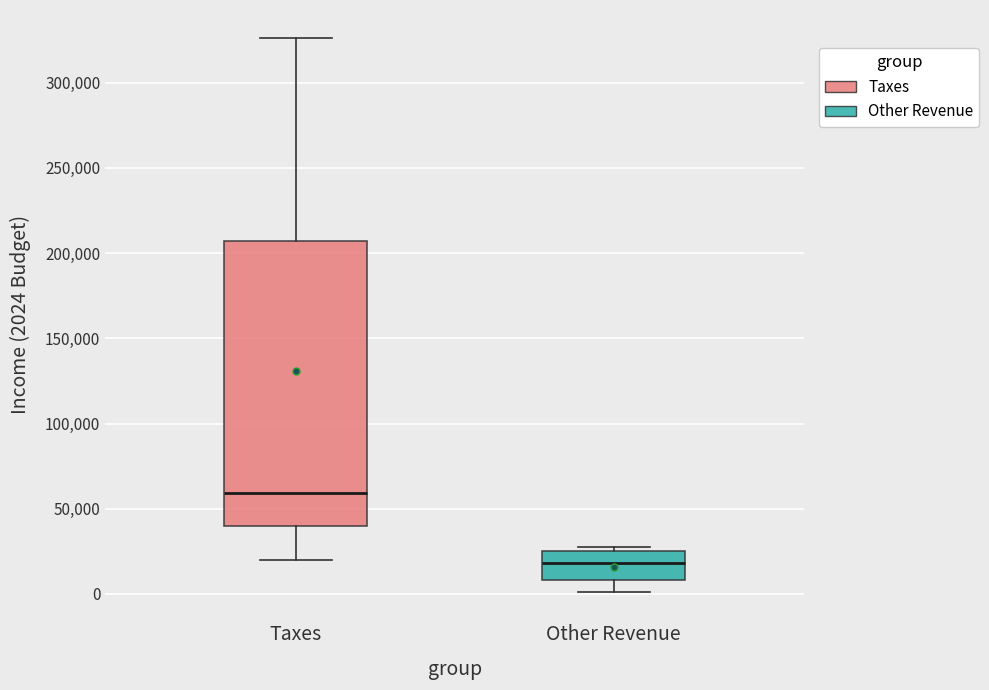

Reading left to right, read every box against the y-axis: the position of its median line, the range the box covers, and the ends of its whiskers. The values are not printed on the chart, so give them approximately, as read against the axis.

Taxes: median 60000, box 40000 to 205000, whiskers 20000 to 325000
Other Revenue: median 20000, box 10000 to 25000, whiskers 0 to 30000